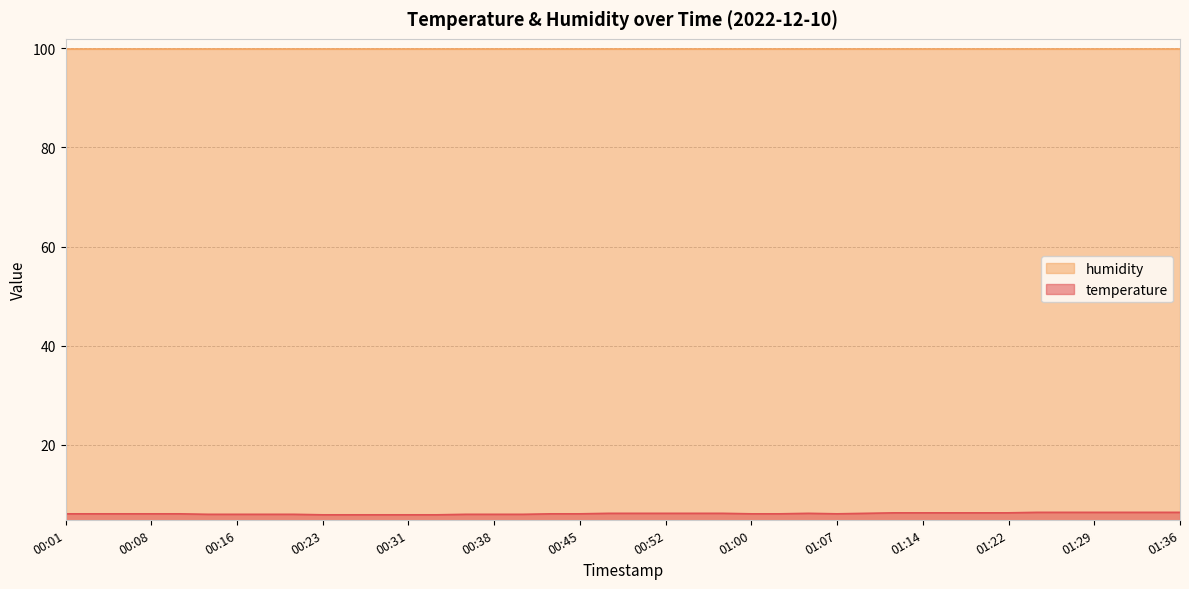

True or false: the data shows 6.4 at 01:26.

True